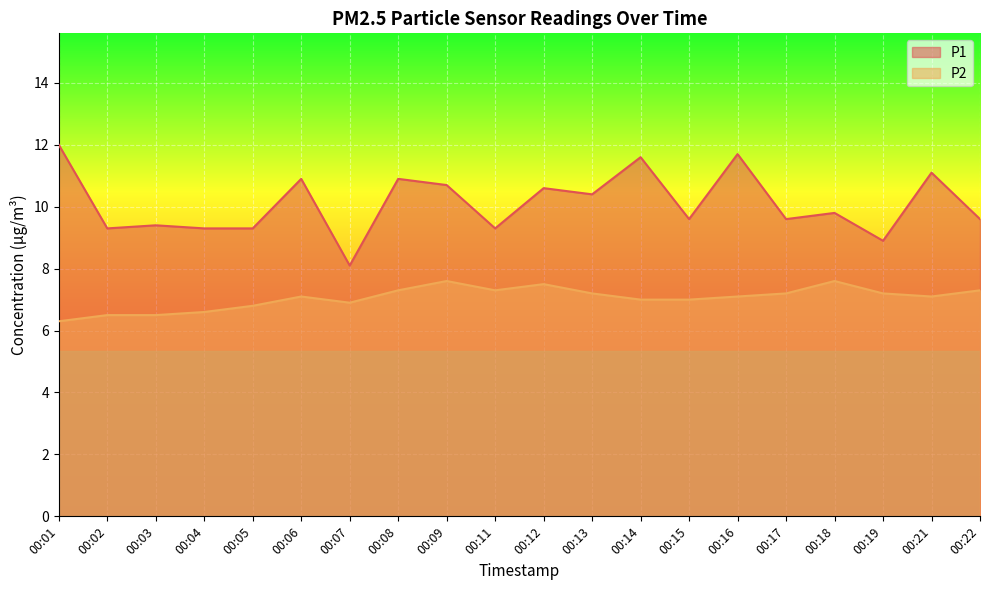

What is the sum of the P2 values at 00:09 and 00:08?

14.9